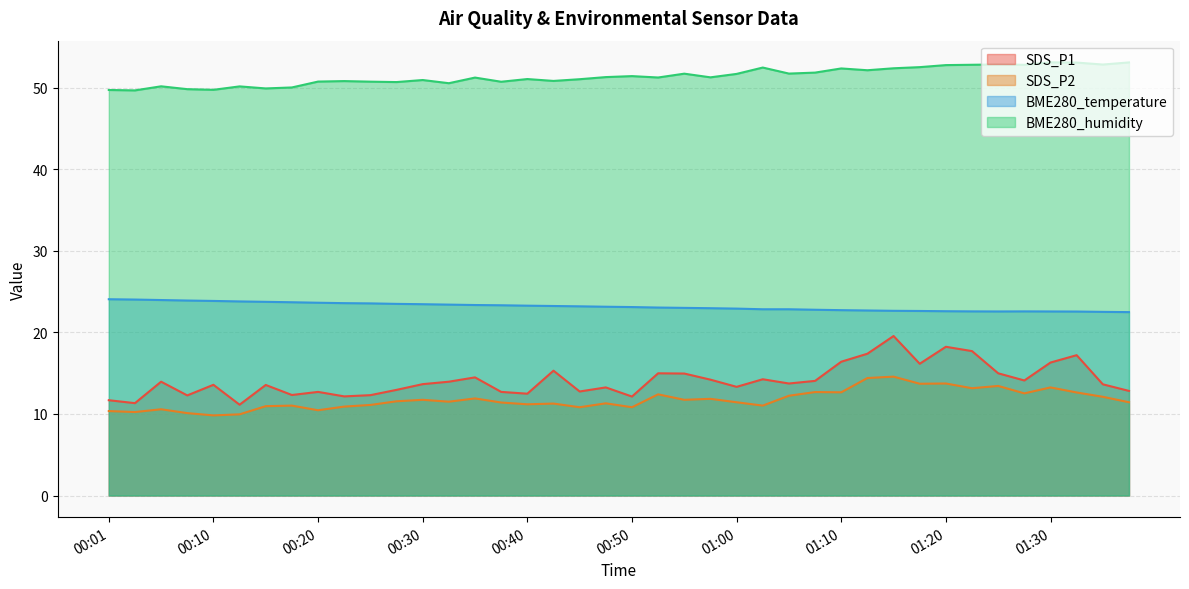

Which series changed the most between 00:13 and 01:12?

SDS_P1